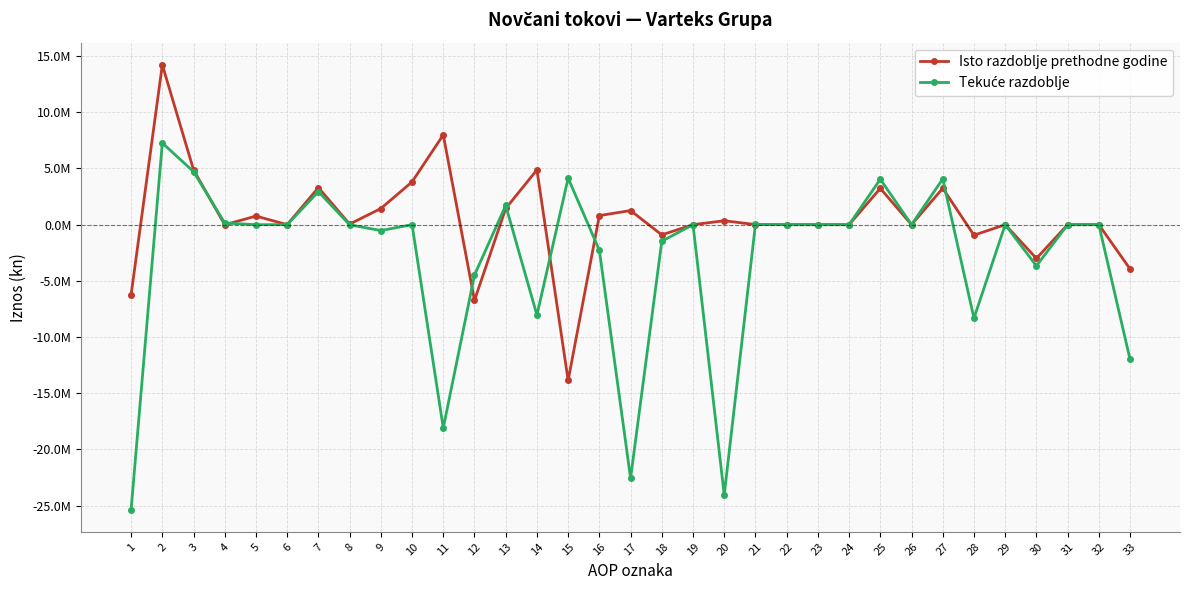

True or false: Tekuće razdoblje has a value of 0 at 5.

True